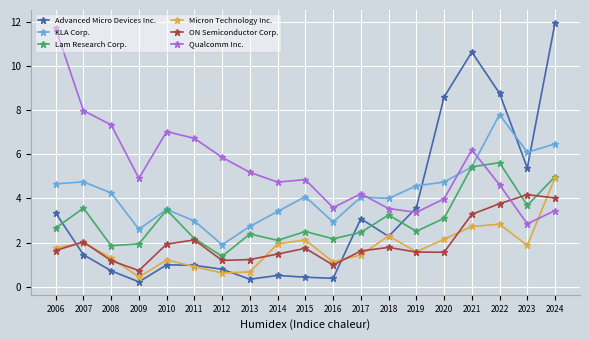

What value does the Qualcomm Inc. series have at 2009?

4.9